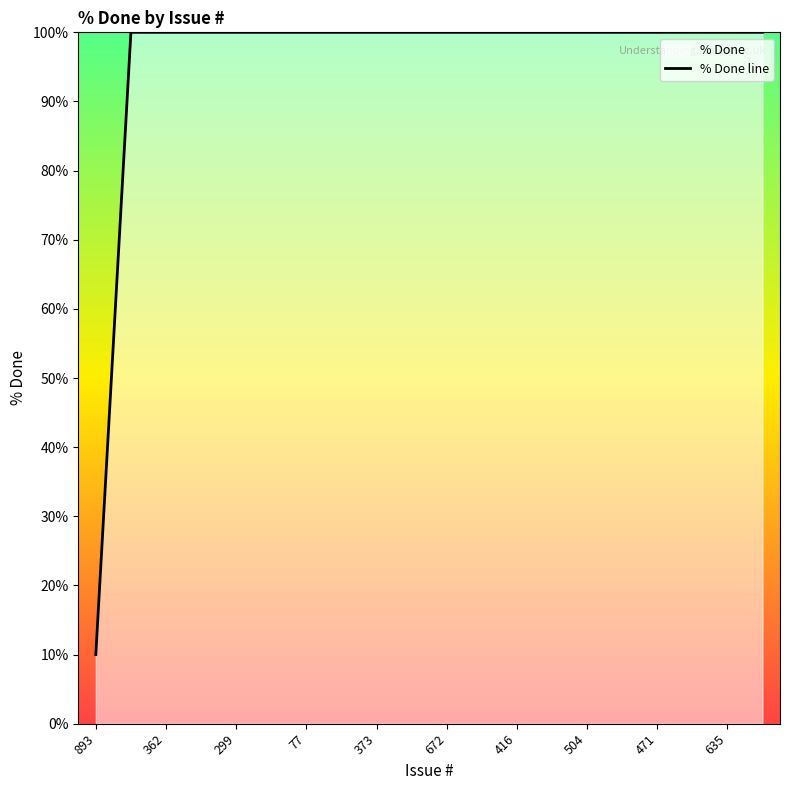

What is the minimum value shown in the chart?

10